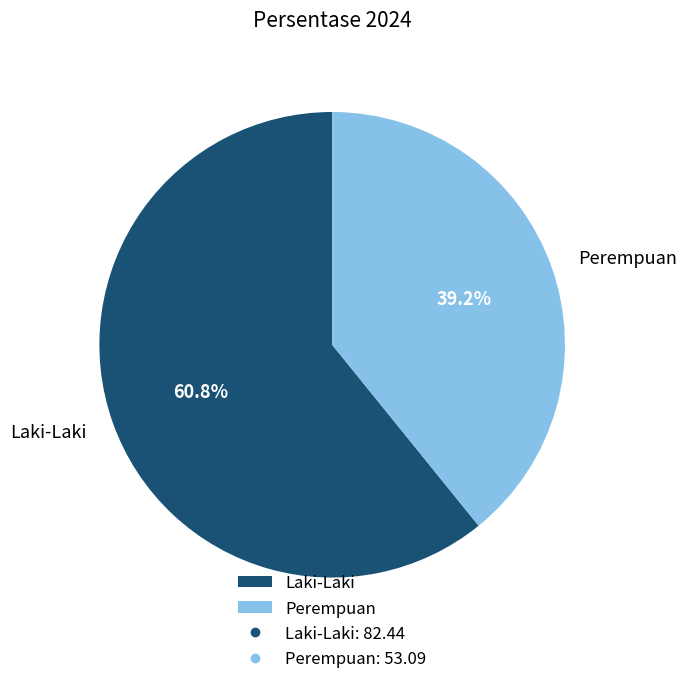

What is the smallest slice in the pie chart?

Perempuan